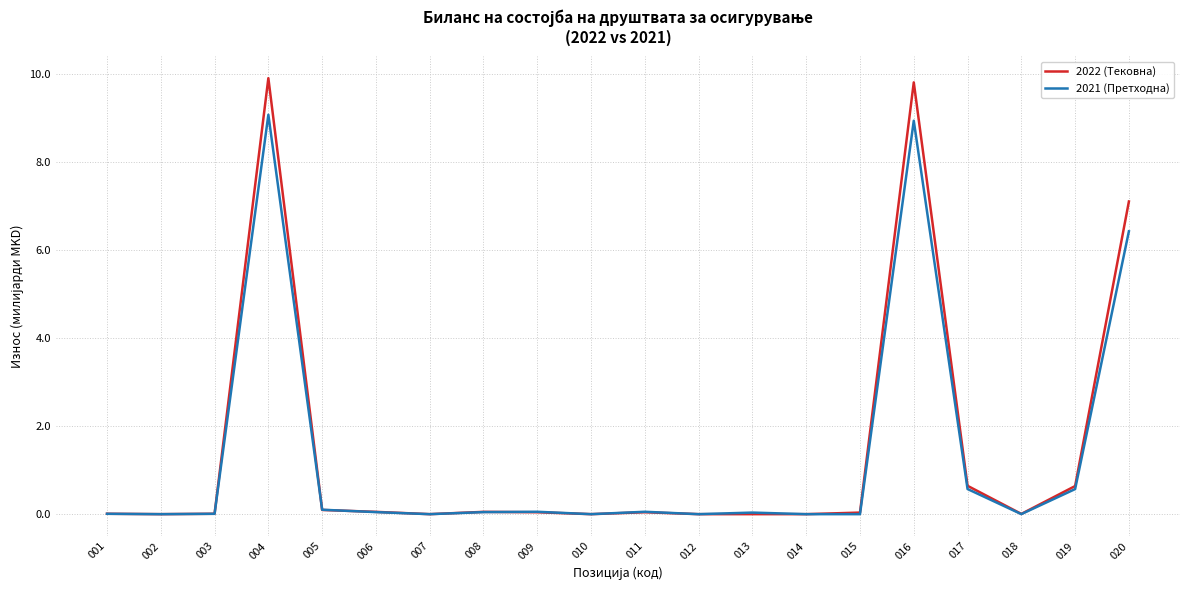

What is the difference between the second highest and second lowest values in the 2021 (Претходна) series?

8.9